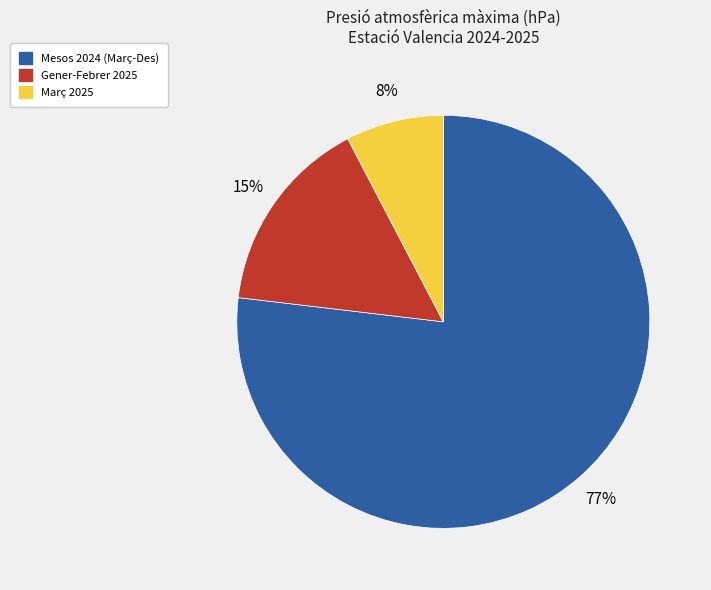

To the nearest percent, what is the average slice percentage?

33%